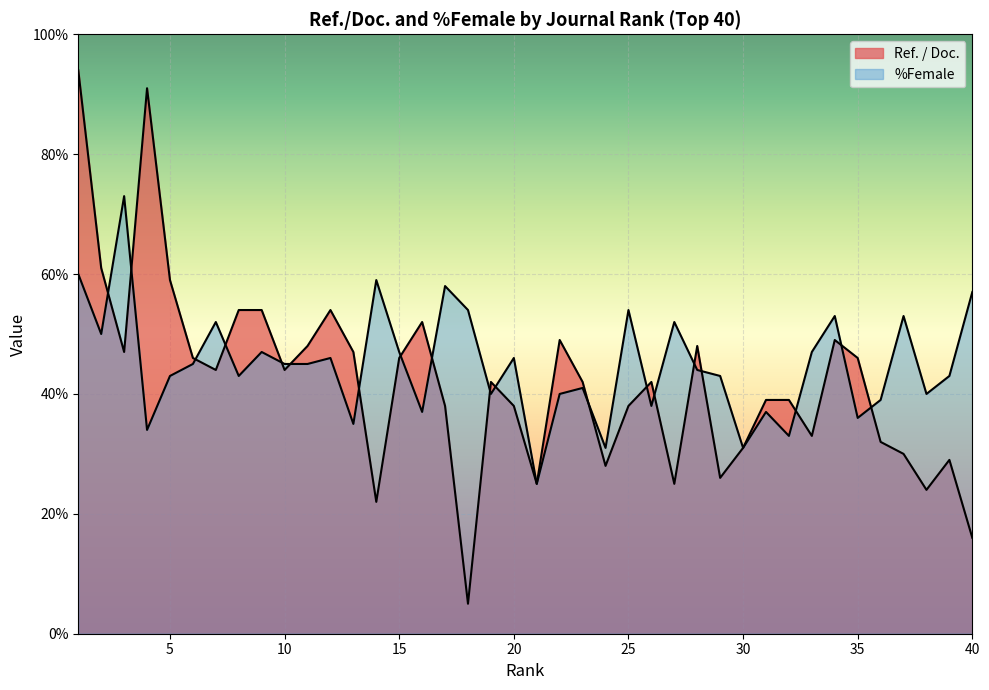

At how many categories does at least one series exceed 66?

3